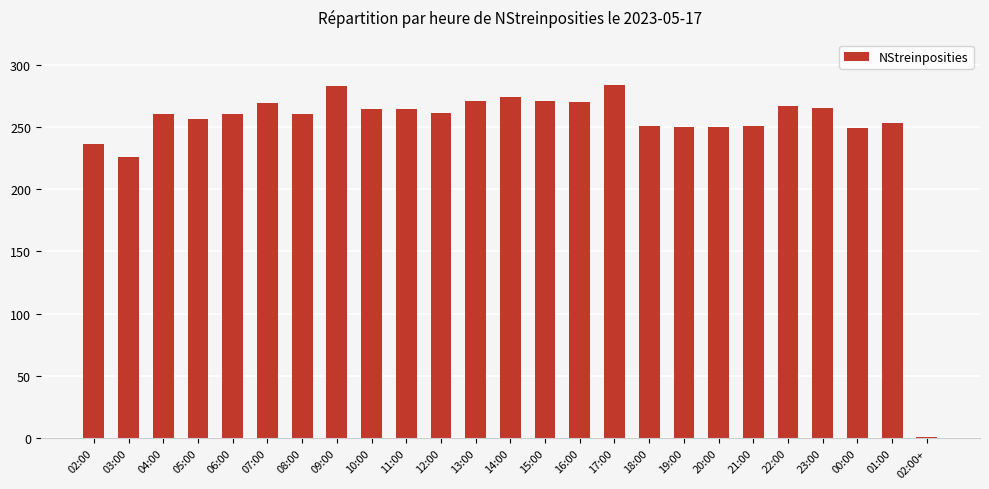

What is the sum of the values at 23:00 and 02:00?

501